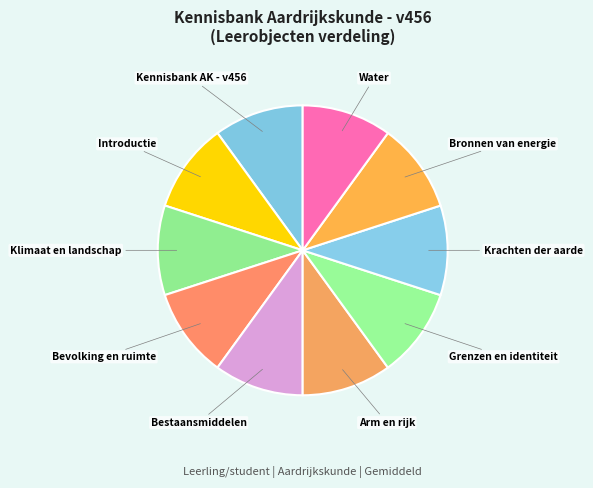

Does Bronnen van energie represent more than half of the total?

No